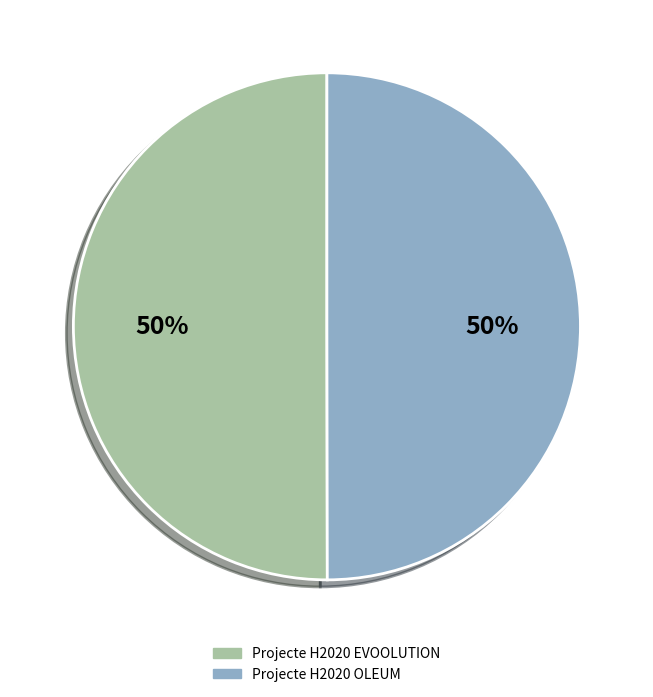

Approximately how many times larger is the value at Projecte H2020 OLEUM compared to Projecte H2020 EVOOLUTION?

1.0